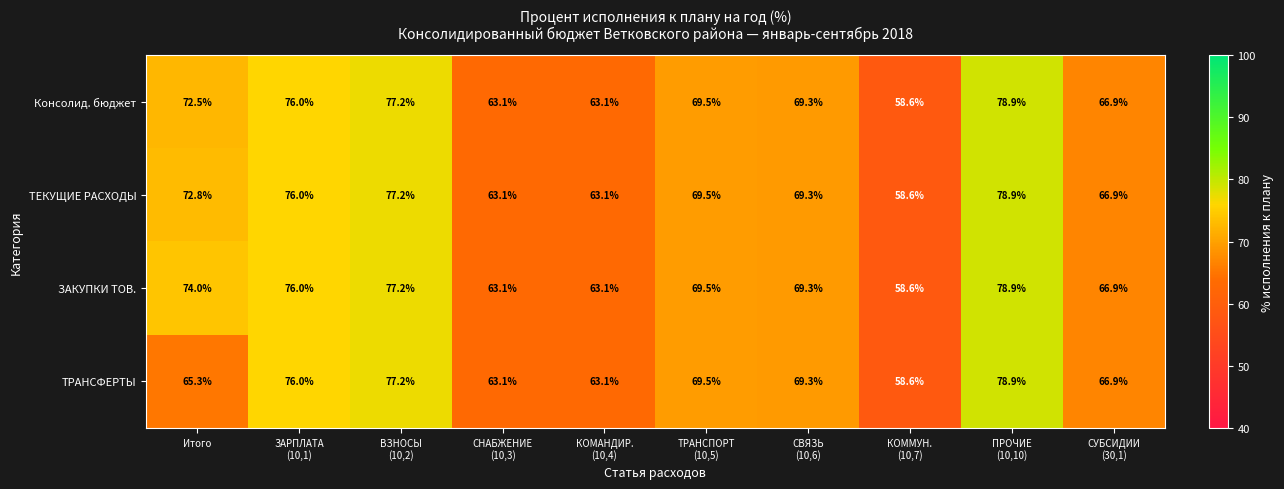

What is the difference between the maximum and minimum values in the ТЕКУЩИЕ РАСХОДЫ series?

20.3